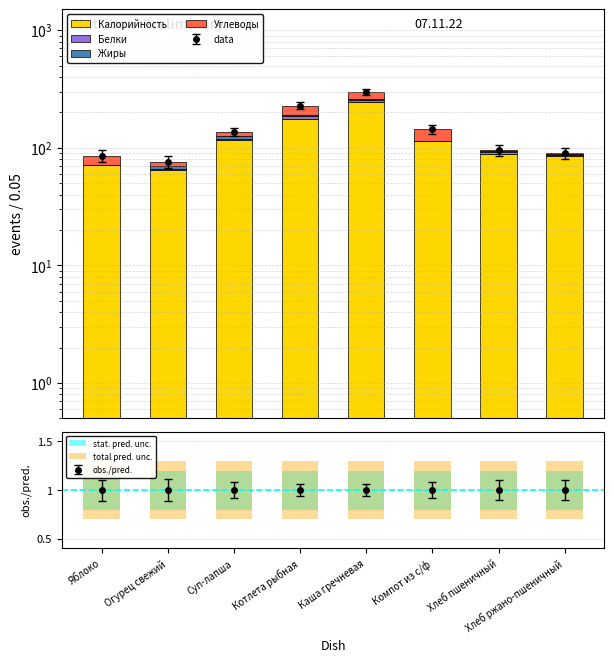

Reading left to right, transcribe all the data shown in this chart.

Калорийность: Яблоко=71.0	Огурец свежий=65.0	Суп-лапша=116.0	Котлета рыбная=175.5	Каша гречневая=243.8	Компот из с/ф=115.0	Хлеб пшеничный=88.8	Хлеб ржано-пшеничный=84.8
Белки: Яблоко=0.0	Огурец свежий=1.0	Суп-лапша=3.0	Котлета рыбная=10.0	Каша гречневая=9.0	Компот из с/ф=0.2	Хлеб пшеничный=3.2	Хлеб ржано-пшеничный=2.6
Жиры: Яблоко=0.0	Огурец свежий=4.0	Суп-лапша=6.0	Котлета рыбная=4.0	Каша гречневая=6.0	Компот из с/ф=0.1	Хлеб пшеничный=1.4	Хлеб ржано-пшеничный=0.4
Углеводы: Яблоко=14.7	Огурец свежий=6.0	Суп-лапша=12.0	Котлета рыбная=39.0	Каша гречневая=39.0	Компот из с/ф=28.0	Хлеб пшеничный=1.7	Хлеб ржано-пшеничный=1.8
stat. pred. unc.: Яблоко=0.4	Огурец свежий=0.4	Суп-лапша=0.4	Котлета рыбная=0.4	Каша гречневая=0.4	Компот из с/ф=0.4	Хлеб пшеничный=0.4	Хлеб ржано-пшеничный=0.4
total pred. unc.: Яблоко=0.6	Огурец свежий=0.6	Суп-лапша=0.6	Котлета рыбная=0.6	Каша гречневая=0.6	Компот из с/ф=0.6	Хлеб пшеничный=0.6	Хлеб ржано-пшеничный=0.6